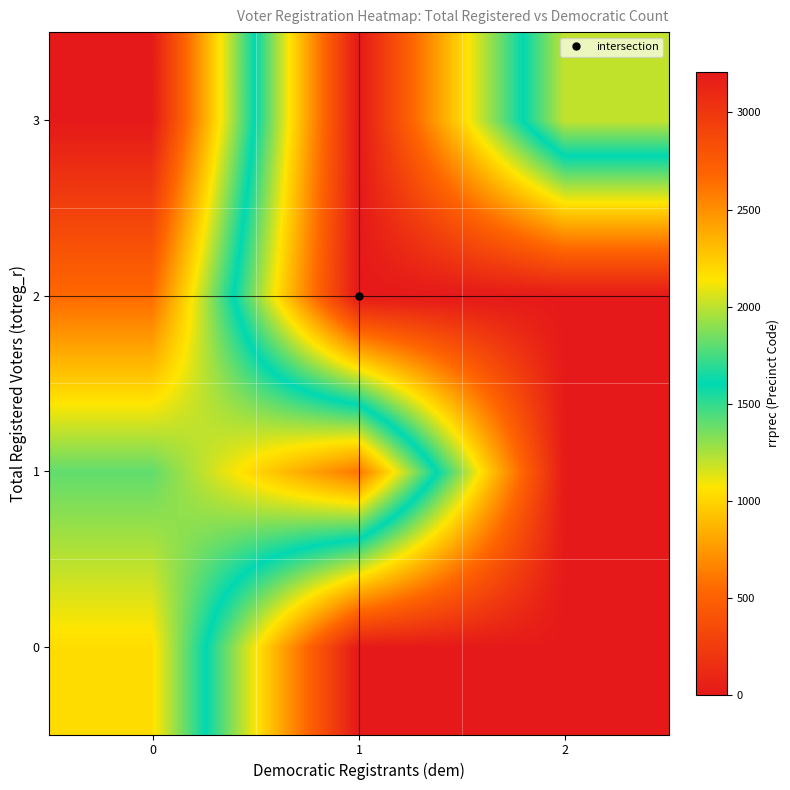

At how many categories does at least one series exceed 1953?

3